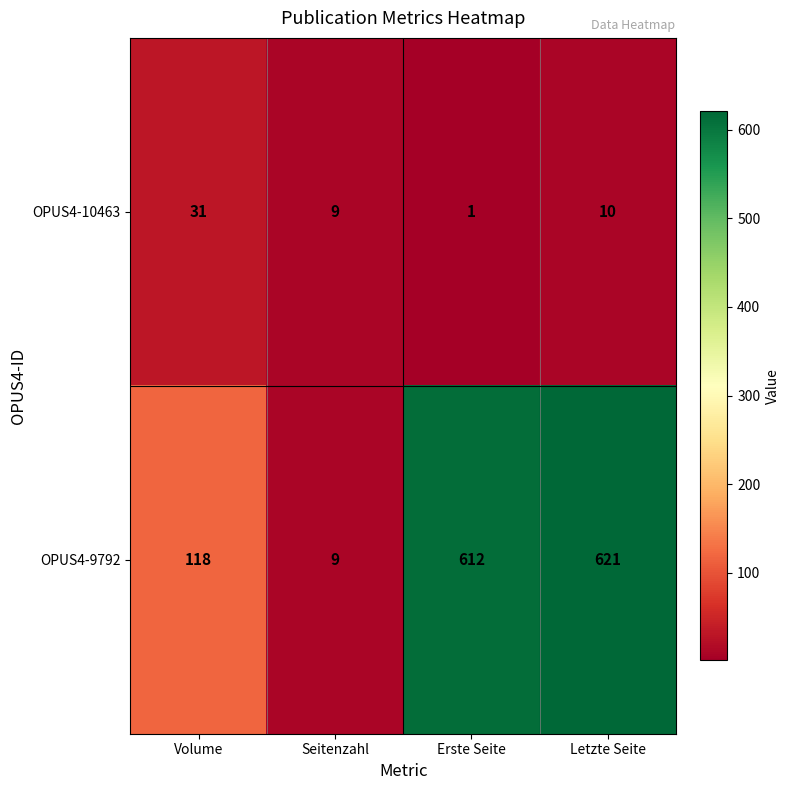

At Volume, list the series in order from smallest to largest.

OPUS4-10463, OPUS4-9792